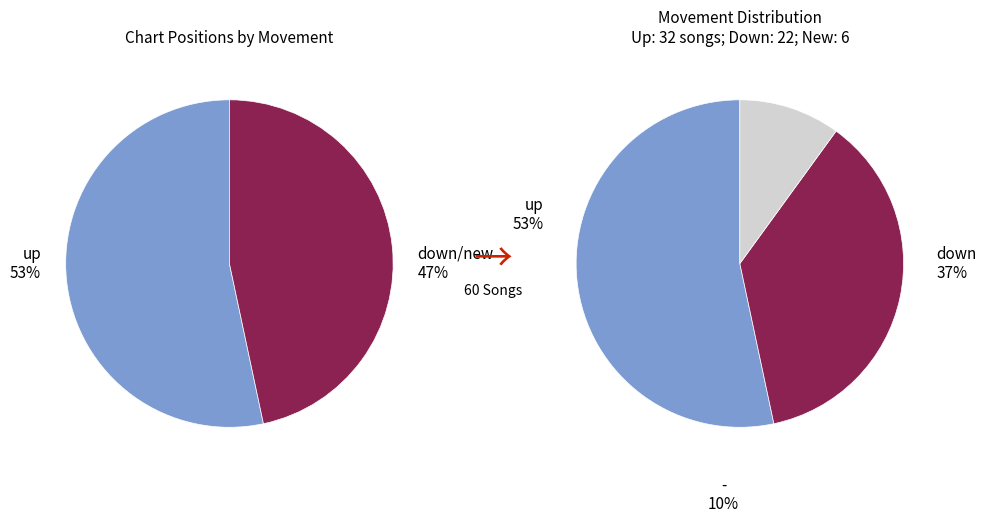

What is the largest slice in the pie chart?

up